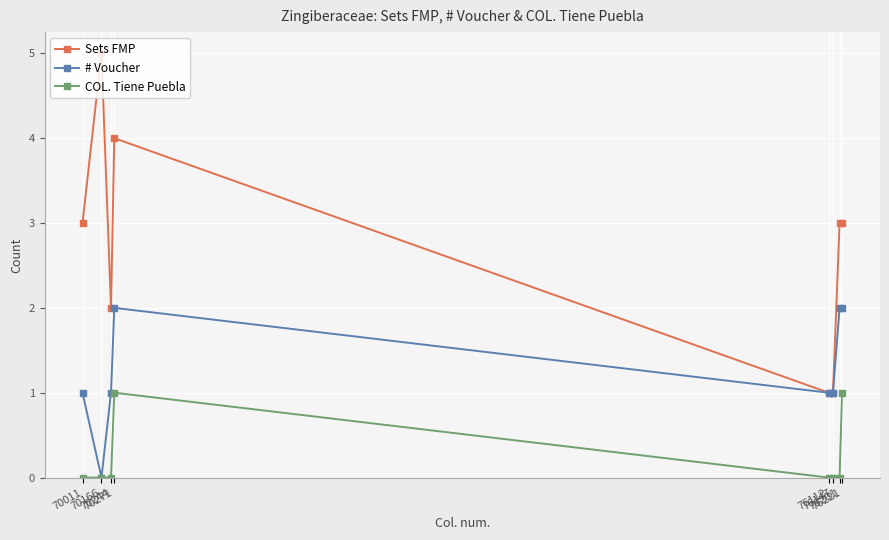

What is the sum of all COL. Tiene Puebla values?

2